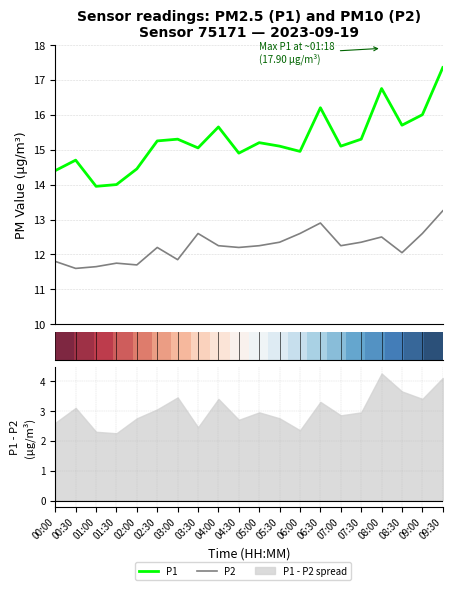

Where does the P2 series first go above 12?

02:30